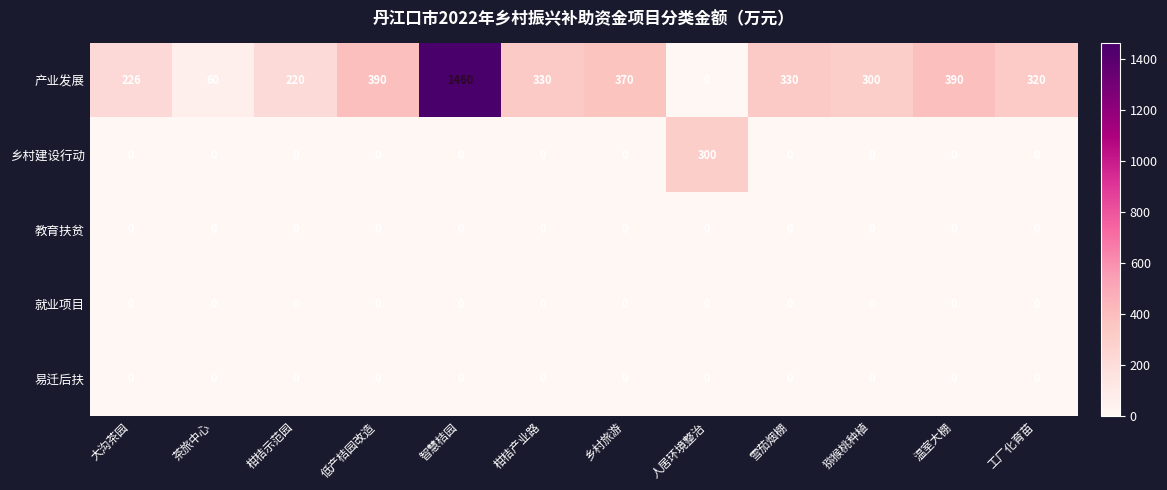

Is it true that 就业项目 equals 0 at 低产桔园改造?

True